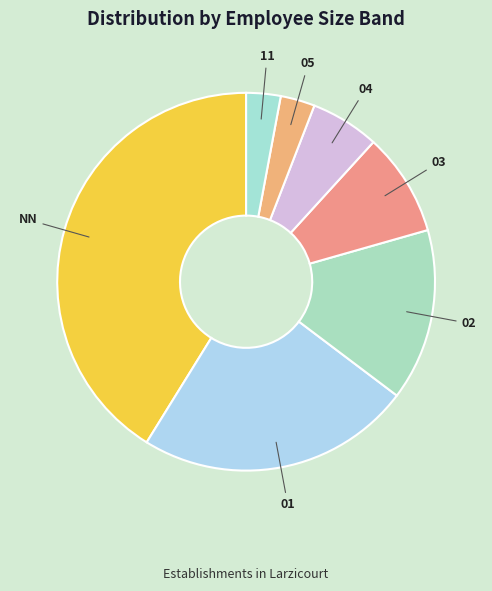

Do 11 and NN together represent more than half of the pie?

No